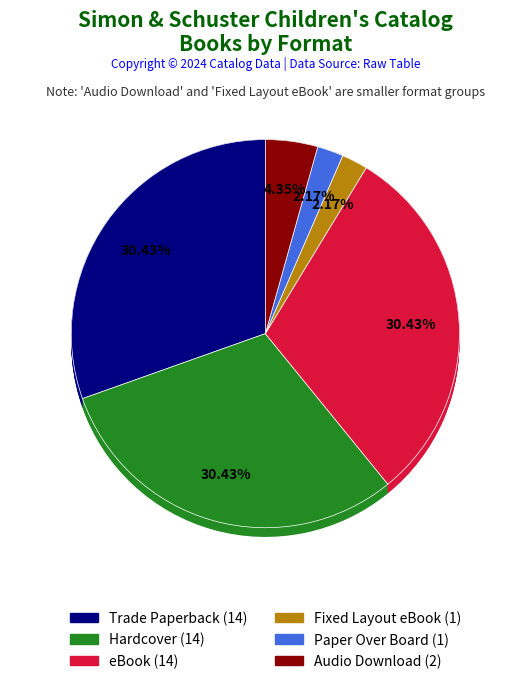

What is the ratio of the value at Paper Over Board to the value at Hardcover?

0.1